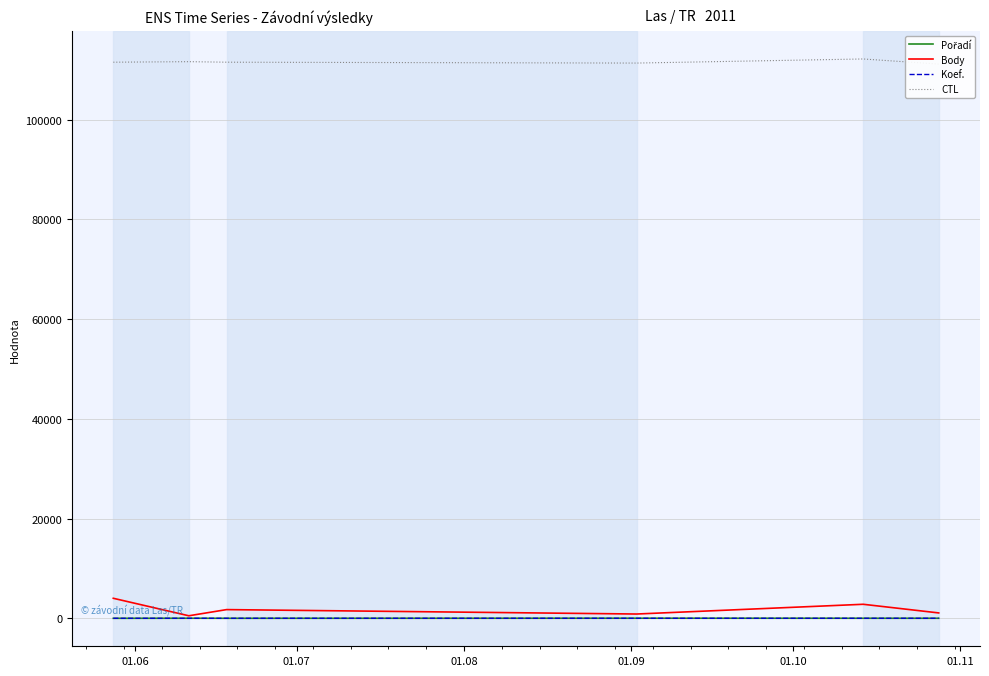

At which label is Koef. closest to 5?

01.06